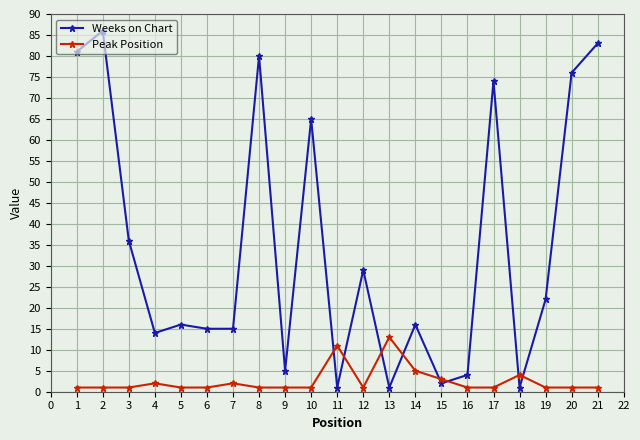

Rank the series by their maximum value, from highest to lowest.

Weeks on Chart, Peak Position